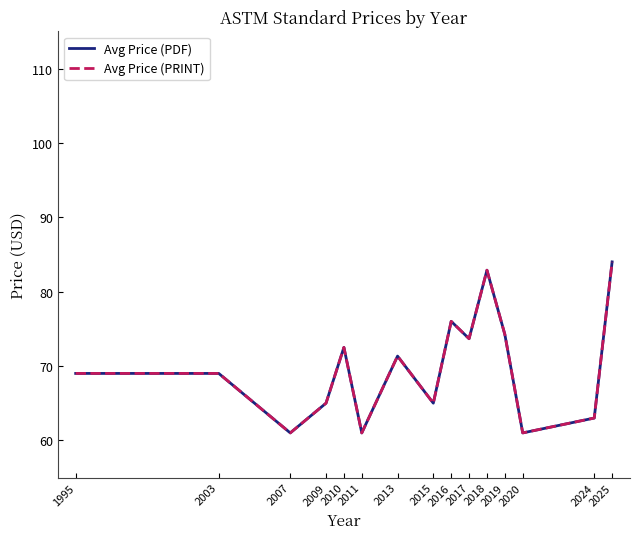

Is this an area chart (filled region under the line)?

No